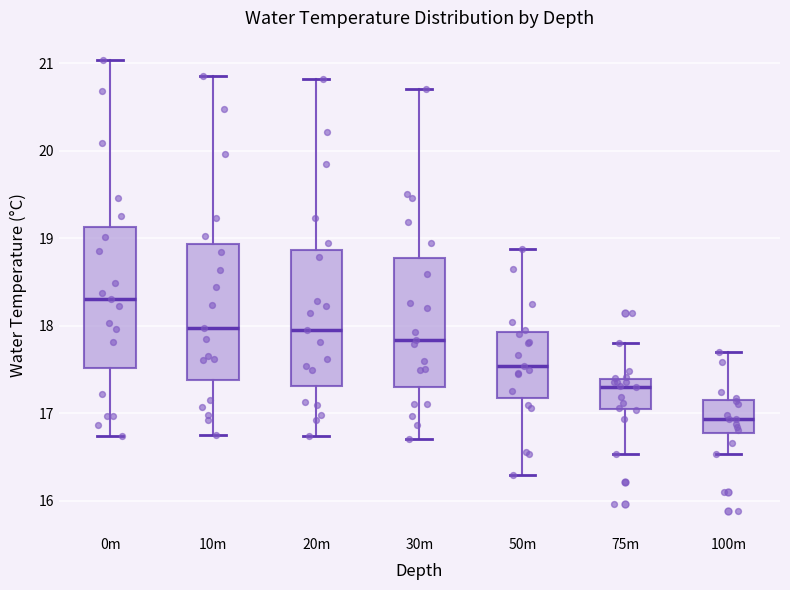

Reading left to right, read every box against the y-axis: the position of its median line, the range the box covers, and the ends of its whiskers. The values are not printed on the chart, so give them approximately, as read against the axis.

0m: median 18.3, box 17.5 to 19.1, whiskers 16.7 to 21.0
10m: median 18.0, box 17.4 to 18.9, whiskers 16.8 to 20.9
20m: median 18.0, box 17.3 to 18.9, whiskers 16.7 to 20.8
30m: median 17.8, box 17.3 to 18.8, whiskers 16.7 to 20.7
50m: median 17.5, box 17.2 to 17.9, whiskers 16.3 to 18.9
75m: median 17.3, box 17.0 to 17.4, whiskers 16.5 to 17.8
100m: median 16.9, box 16.8 to 17.1, whiskers 16.5 to 17.7